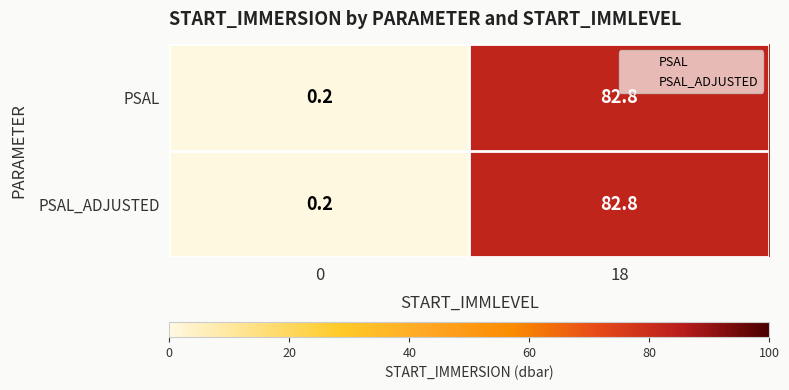

What value does the PSAL_ADJUSTED series have at 18?

82.8